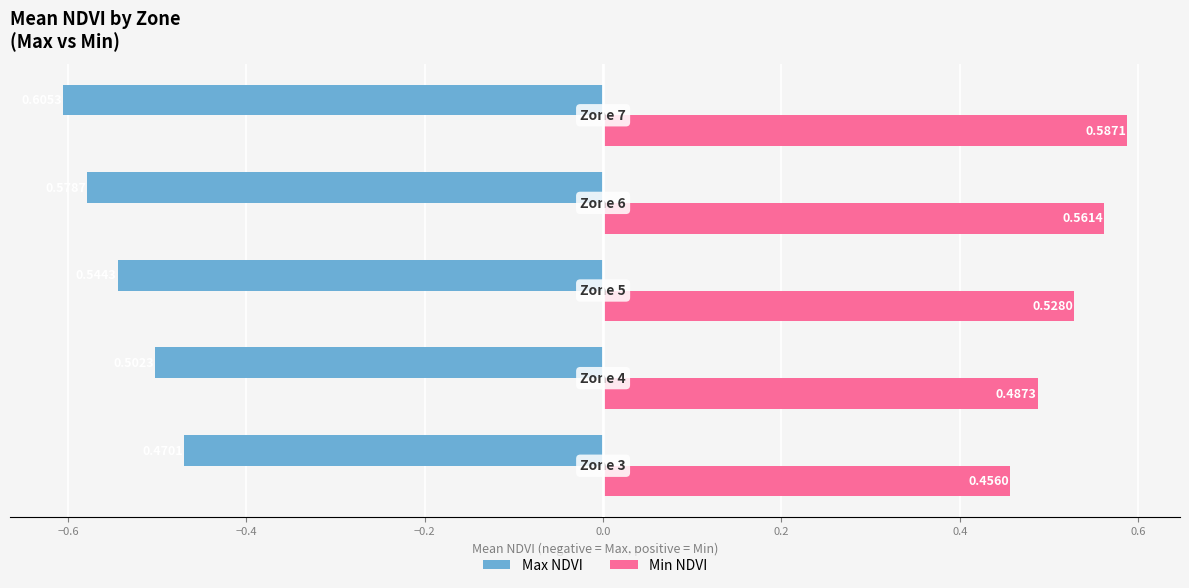

Which series has the largest total across all categories?

Min NDVI